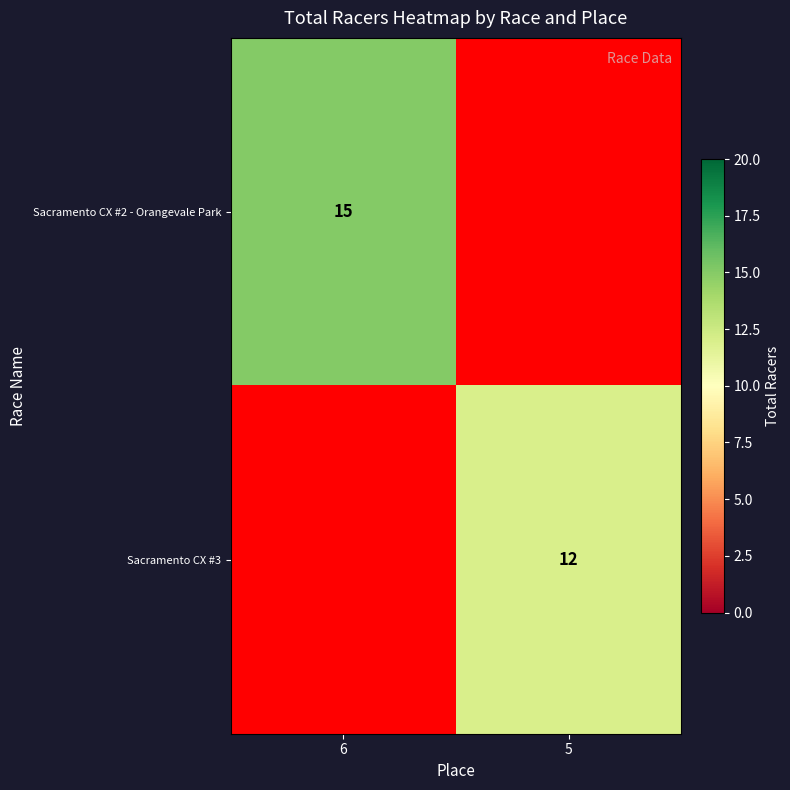

The Sacramento CX #2 - Orangevale Park series shows 6 at 6. True or false?

False